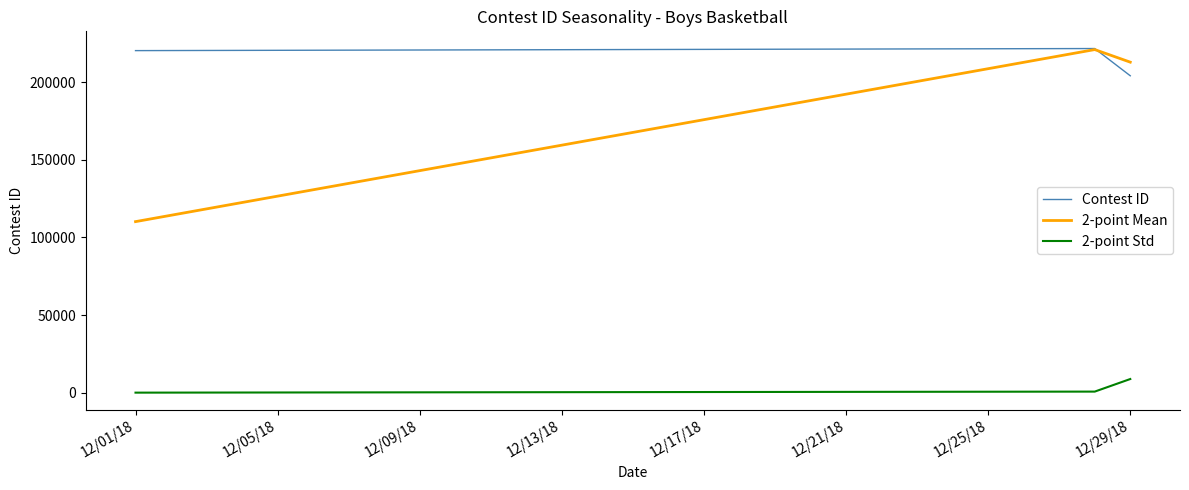

Rank the series by their average value, from lowest to highest.

2-point Std, 2-point Mean, Contest ID